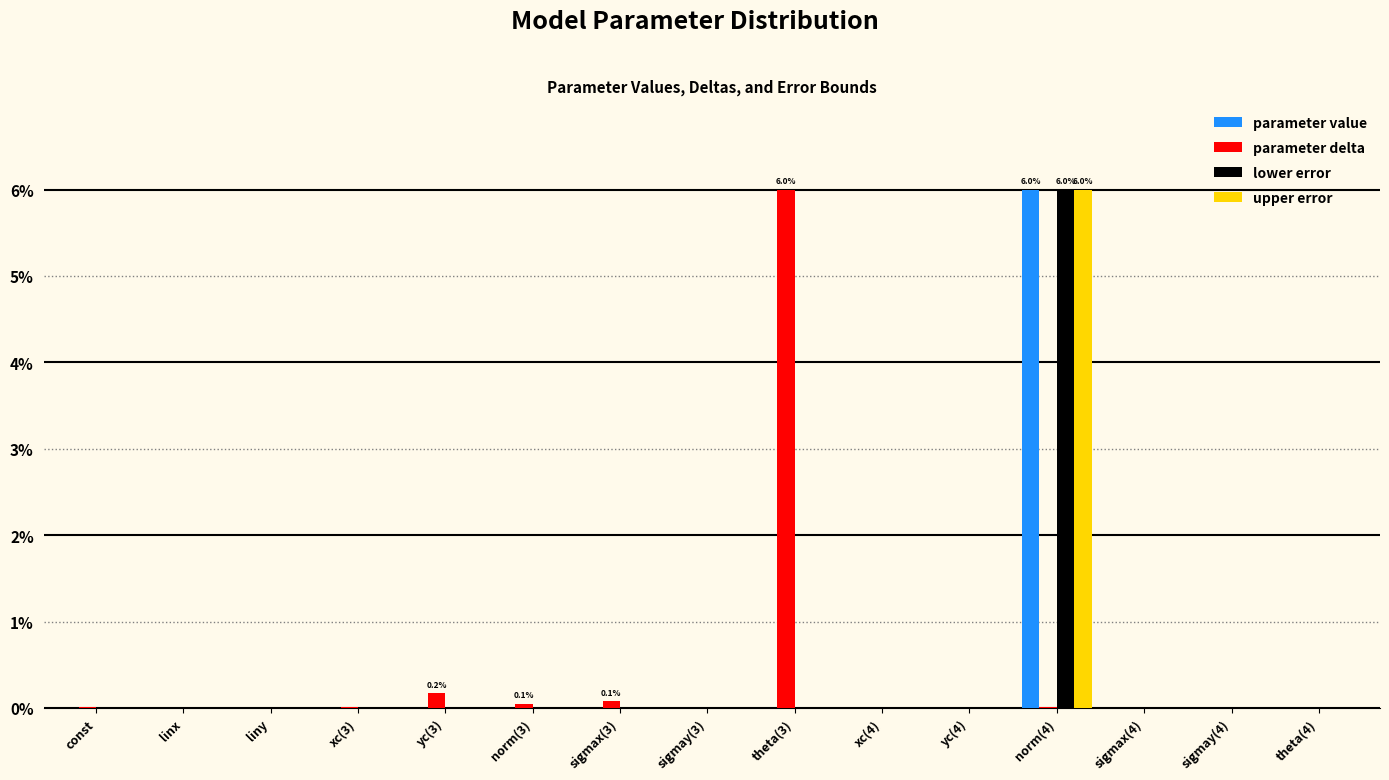

Is it true that parameter value equals 0.0 at sigmay(3)?

True